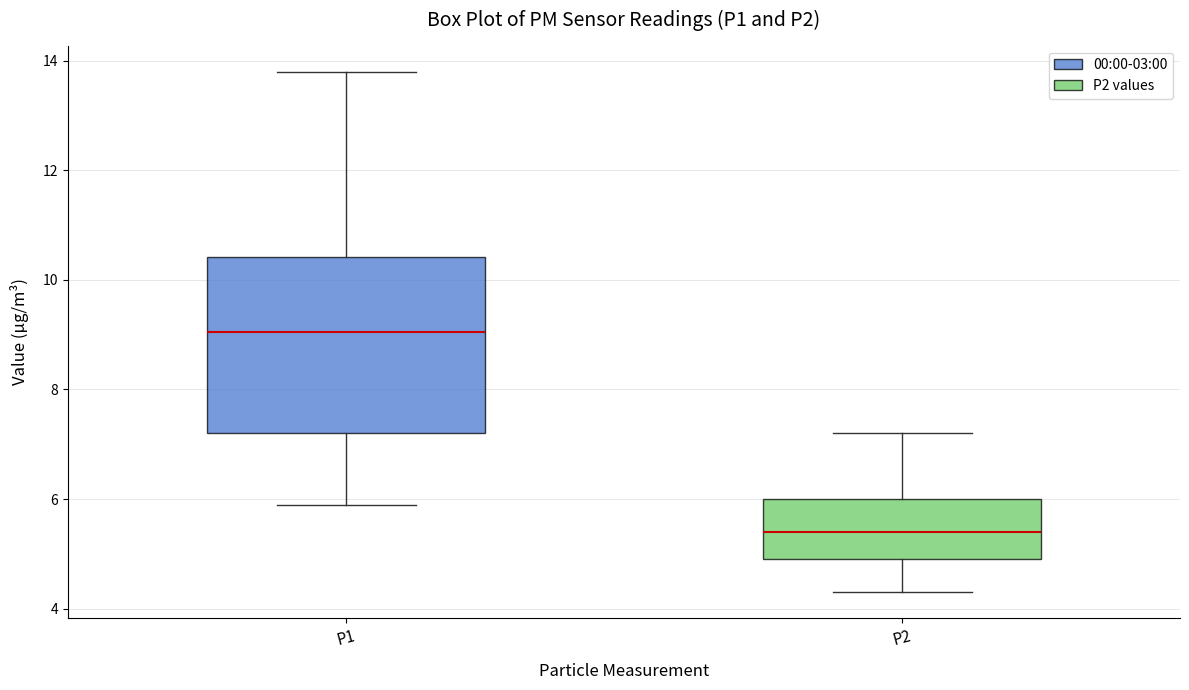

Where does the median line of the box for P1 sit on the y-axis? The values are not printed on the chart, so give them approximately, as read against the axis.

9.0